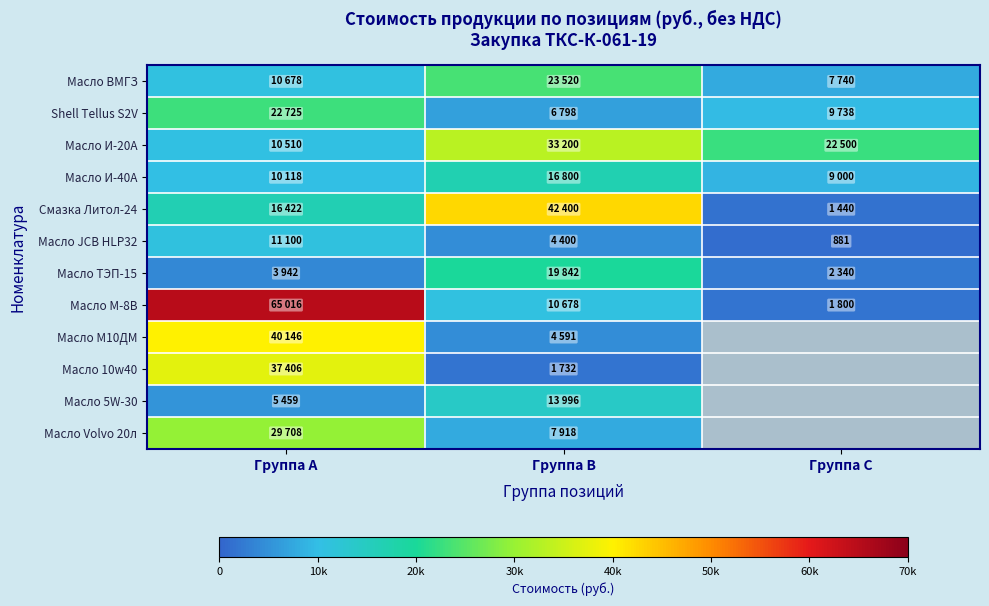

What is the difference between the maximum and minimum values in the Масло И-20А series?

22690.0